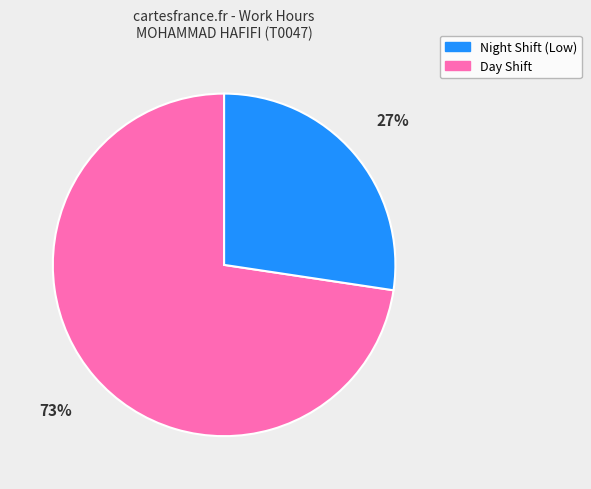

To the nearest percent, what is the average slice percentage?

50%